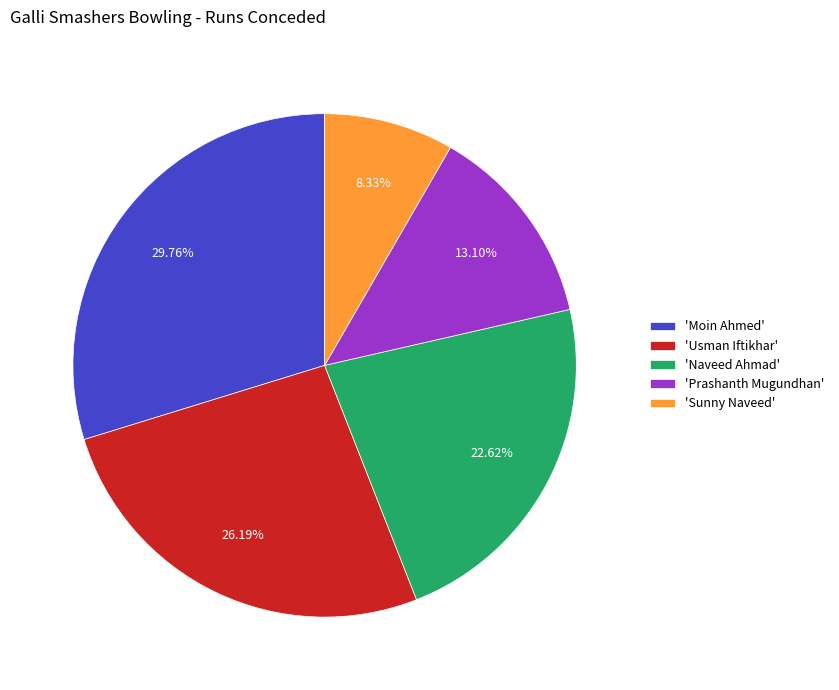

How many segments does this pie chart have?

5